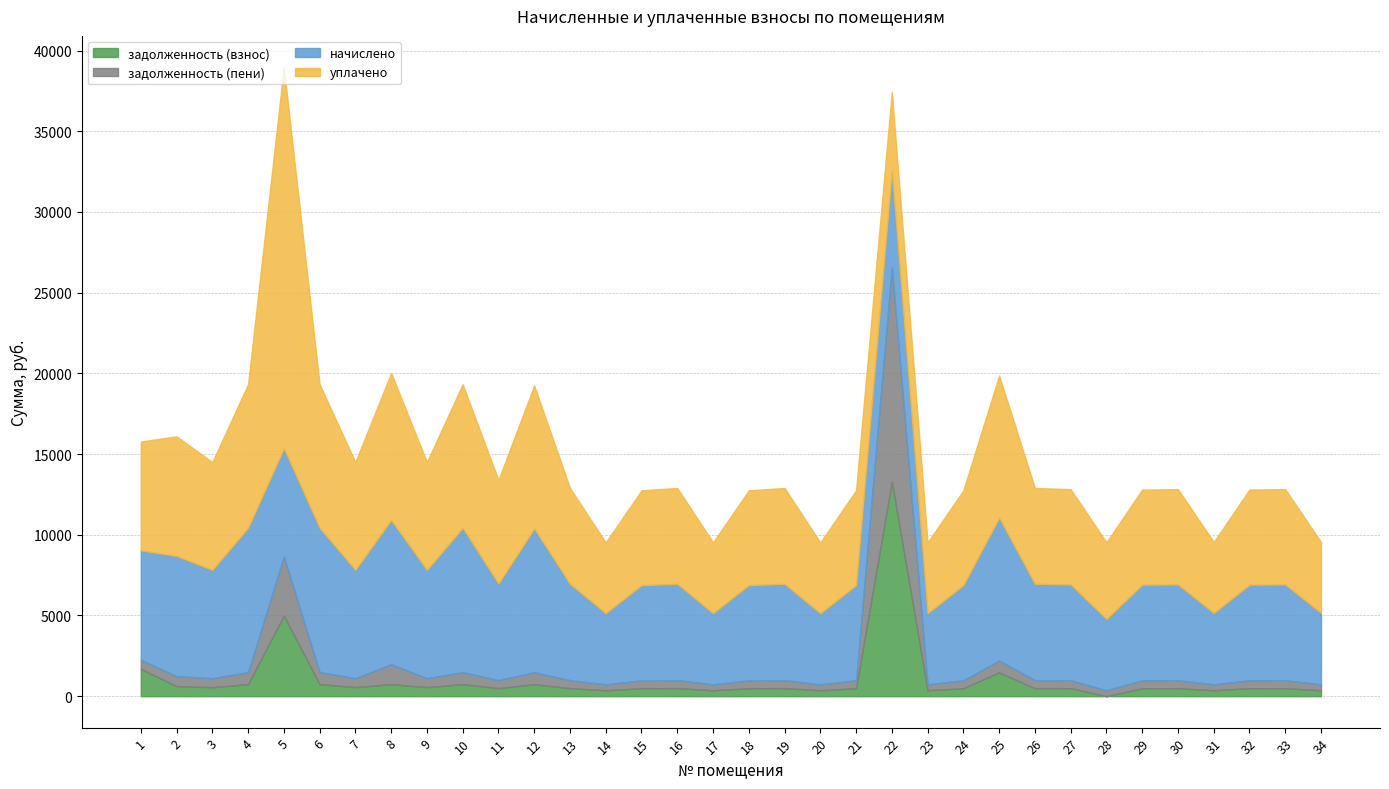

What are all the series names shown in the legend?

задолженность (взнос), задолженность (пени), начислено, уплачено